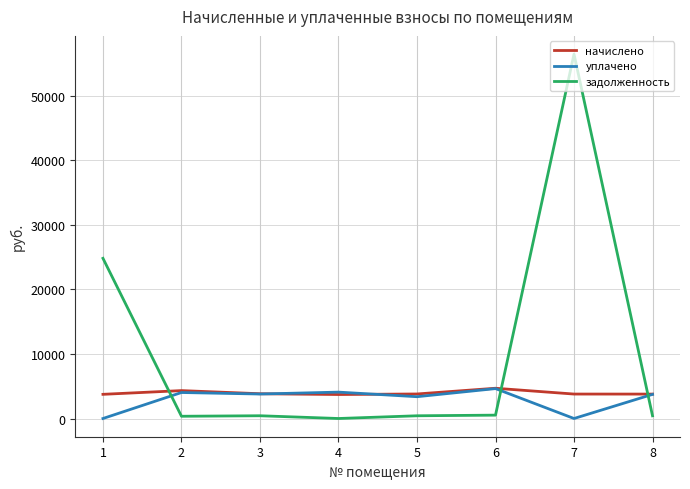

The value of начислено at 7 is 3788.2. True or false?

True